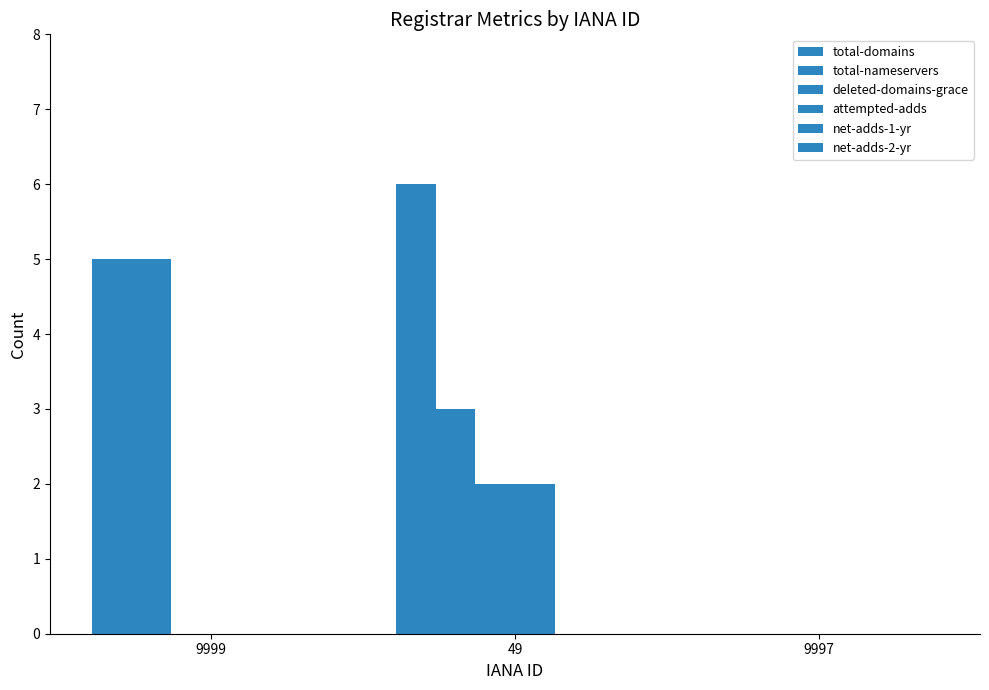

How many groups of bars are there?

3